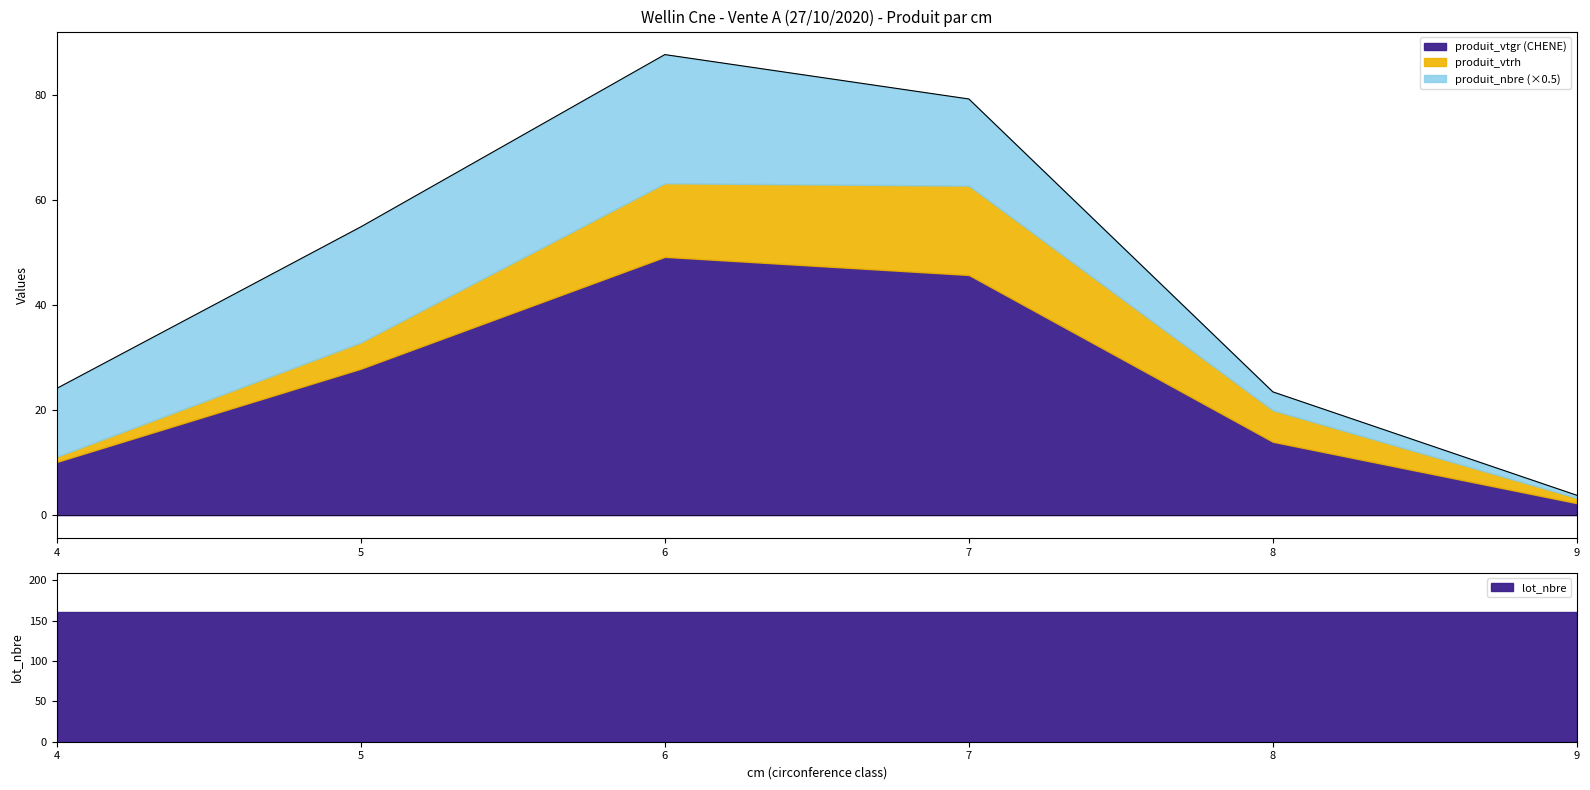

At which label does lot_nbre reach its minimum?

4